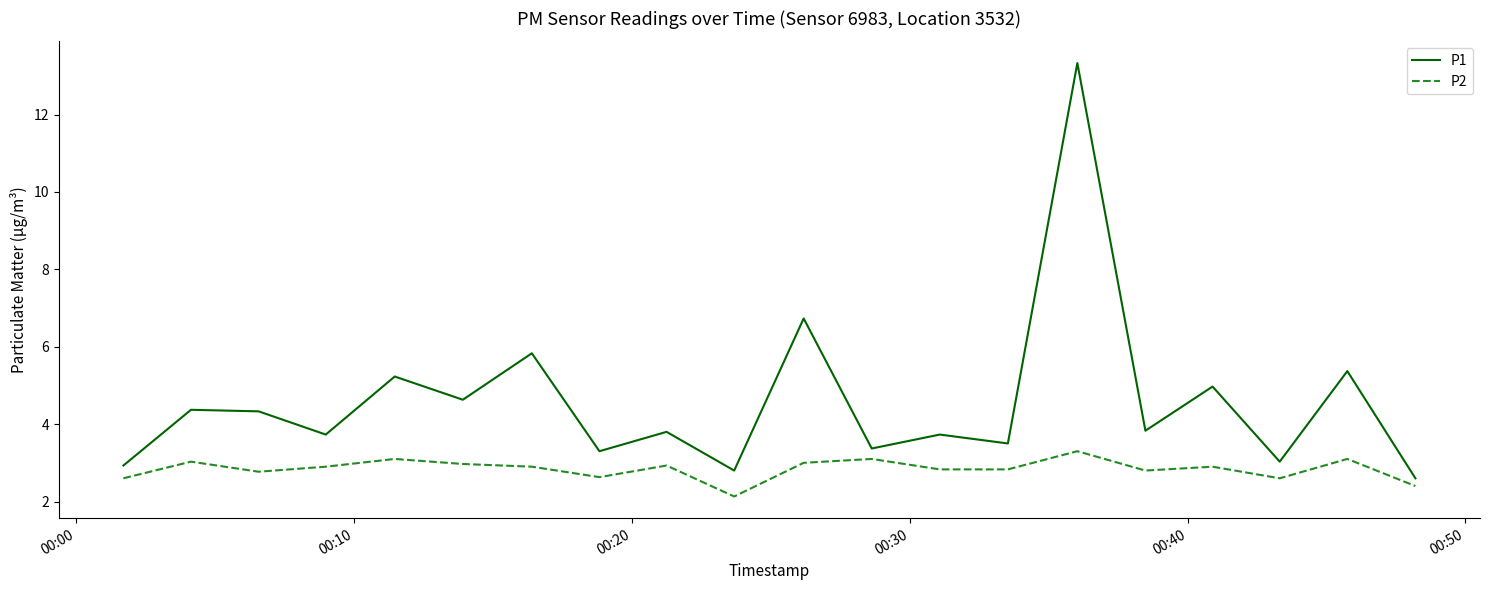

Does the chart display data point markers on the line(s)?

No